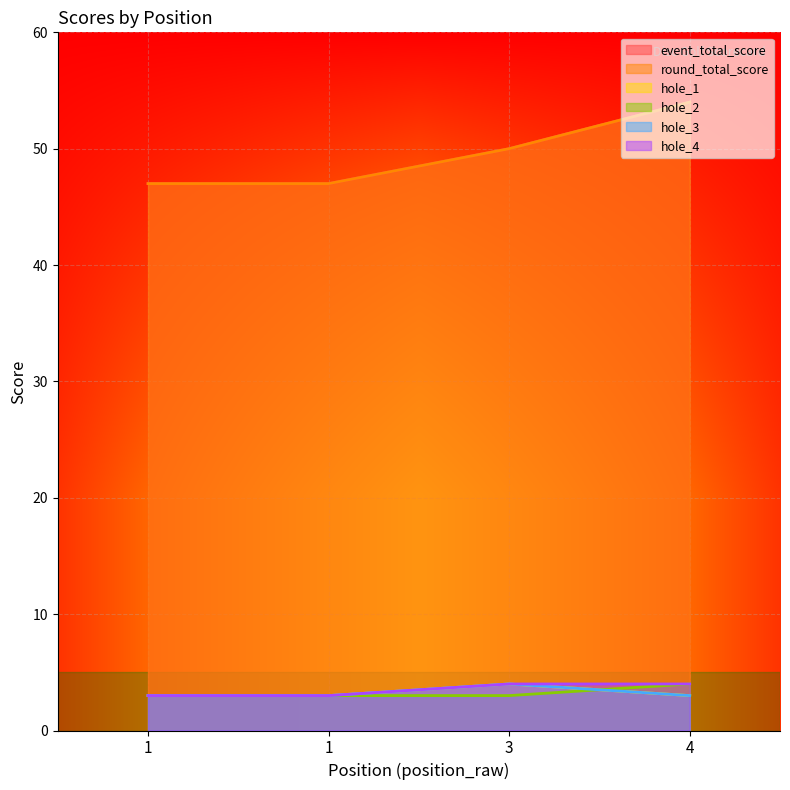

How many lines are shown in the chart?

6